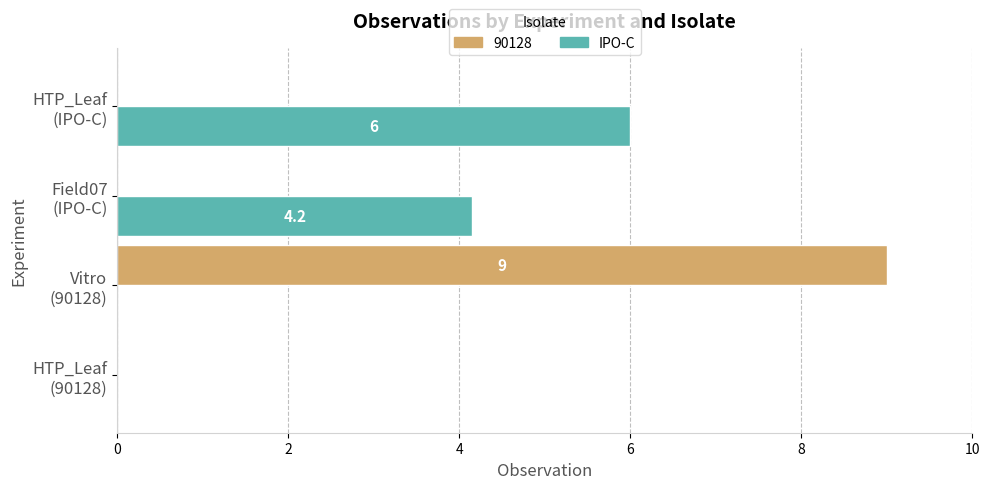

What is the sum of all 90128 values?

9.0